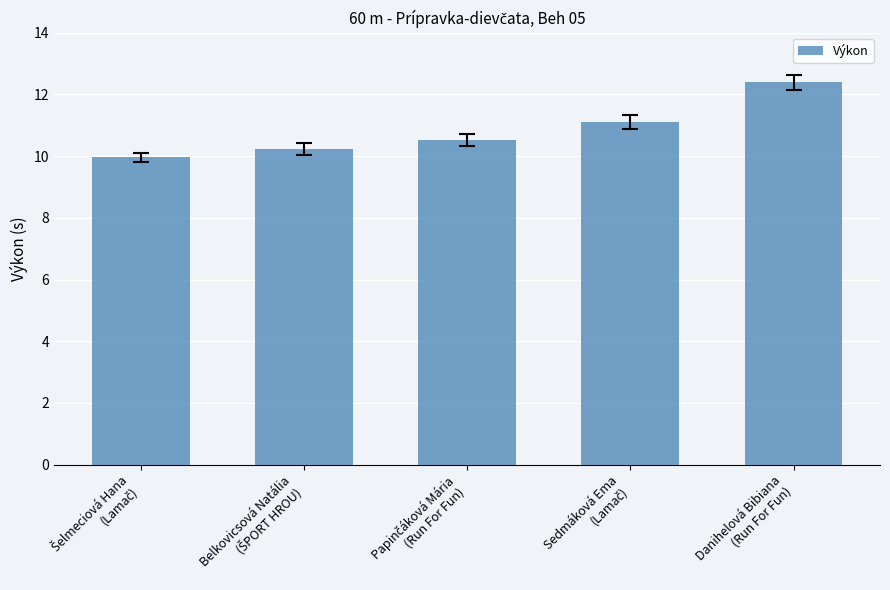

Which label corresponds to the largest value in the chart?

Danihelová Bibiana
(Run For Fun)